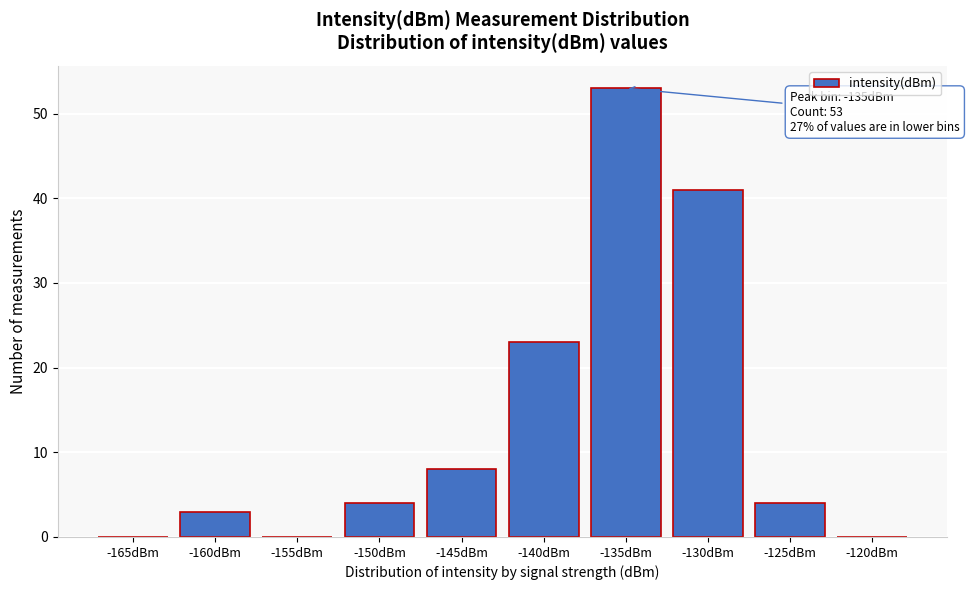

Where is the data nearest to the value 26?

-140dBm